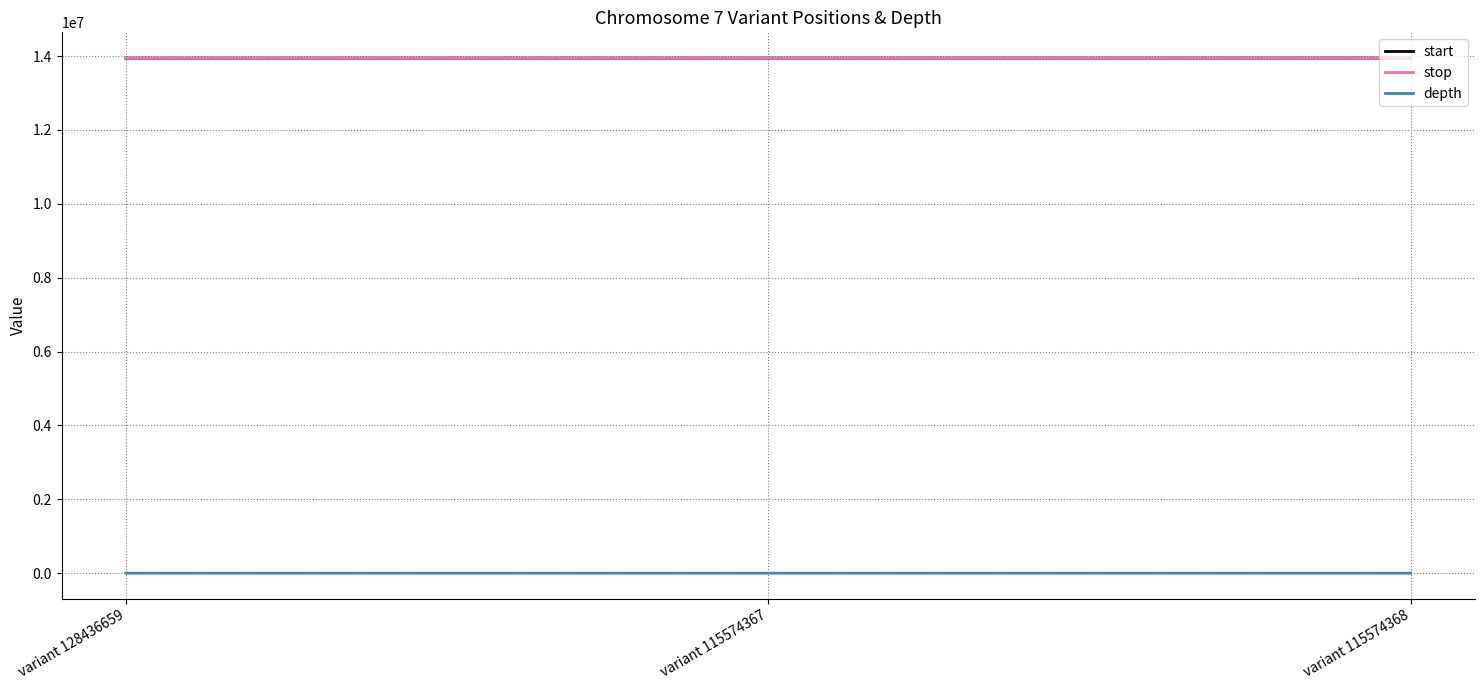

True or false: stop has a value of 6259432 at variant 115574368.

False